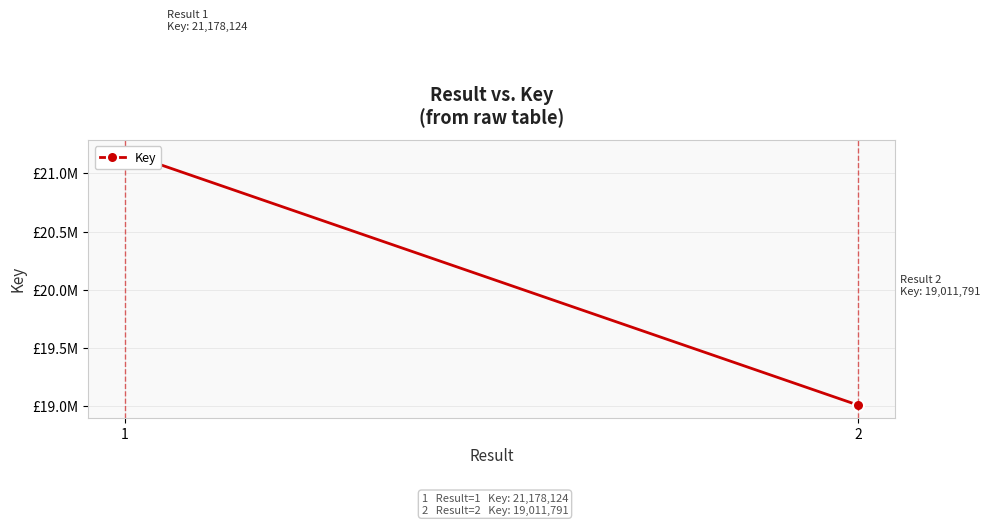

Read the value at 1, to the nearest 100.

21178100